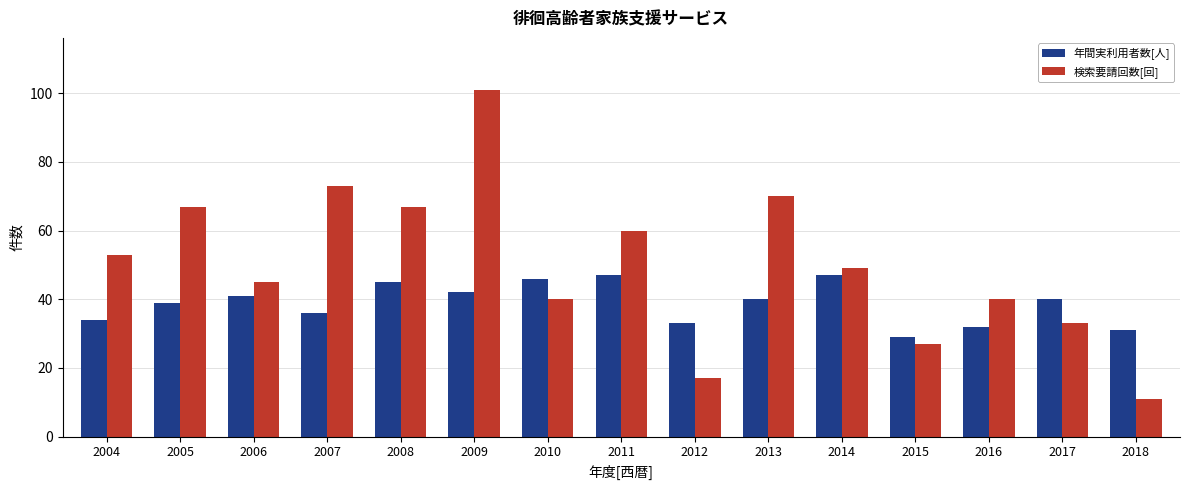

True or false: 検索要請回数[回] has a value of 67 at 2005.

True